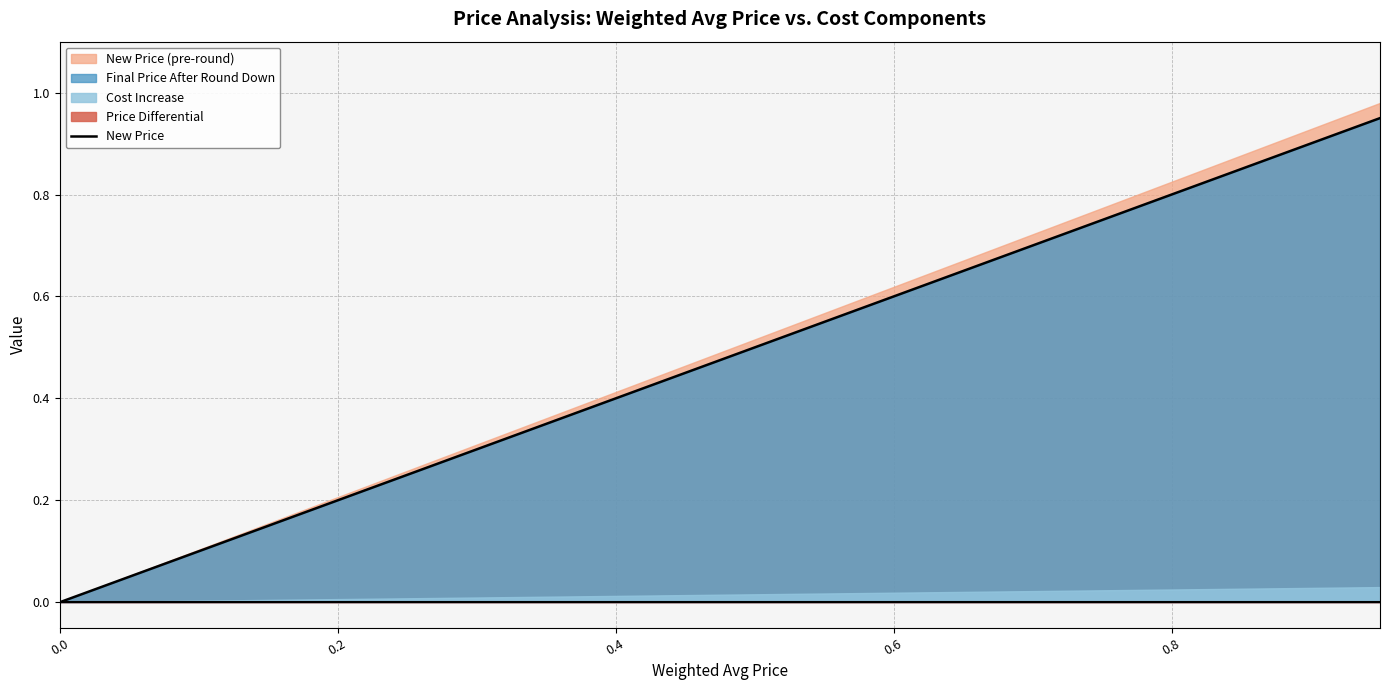

Reading right to left, extract all data points from this chart.

0.9	0.9	0.8	0.8	0.8	0.7	0.7	0.6	0.6	0.5	0.5	0.4	0.4	0.3	0.2	0.2	0.2	0.1	0.1	0.0